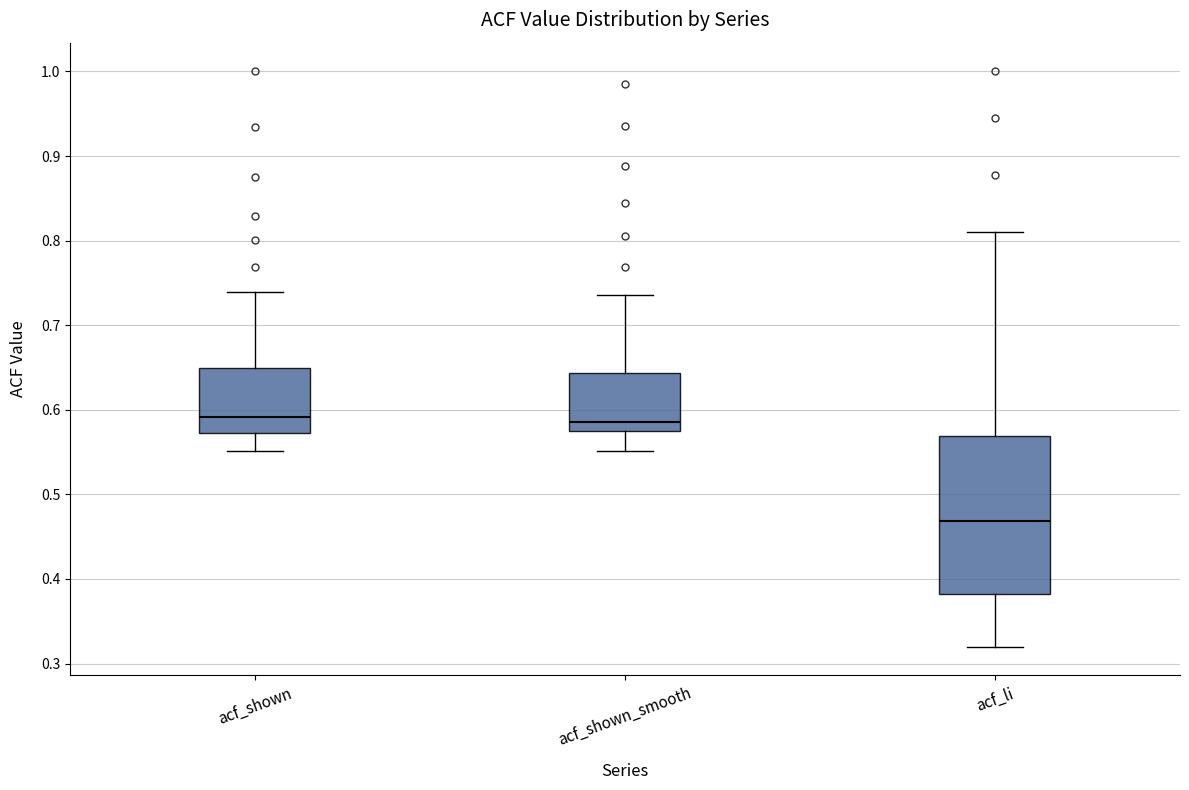

Reading left to right, read every box against the y-axis: the position of its median line, the range the box covers, and the ends of its whiskers. The values are not printed on the chart, so give them approximately, as read against the axis.

acf_shown: median 0.59, box 0.57 to 0.65, whiskers 0.55 to 0.74
acf_shown_smooth: median 0.59, box 0.57 to 0.64, whiskers 0.55 to 0.74
acf_li: median 0.47, box 0.38 to 0.57, whiskers 0.32 to 0.81